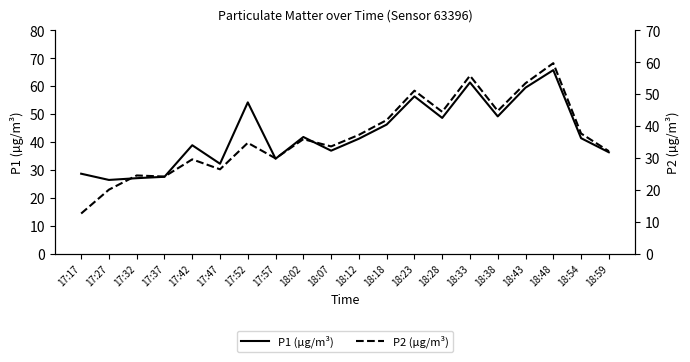

Reading left to right, list all the values displayed in this chart.

P1 (µg/m³): 28.6	26.4	27.0	27.5	38.8	32.2	54.1	34.0	41.8	36.9	41.1	46.2	56.3	48.6	61.3	49.1	59.4	65.7	41.3	36.3
P2 (µg/m³): 12.6	20.0	24.5	24.1	29.5	26.4	34.7	29.8	35.9	33.6	37.2	41.8	51.0	44.4	55.8	44.7	53.4	59.7	37.6	32.1